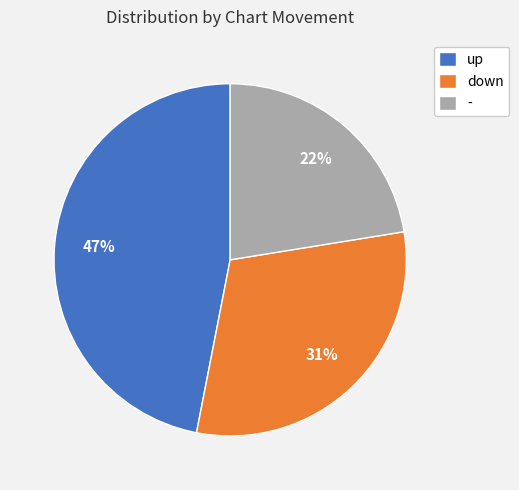

Combined, do - and up account for over 50%?

Yes